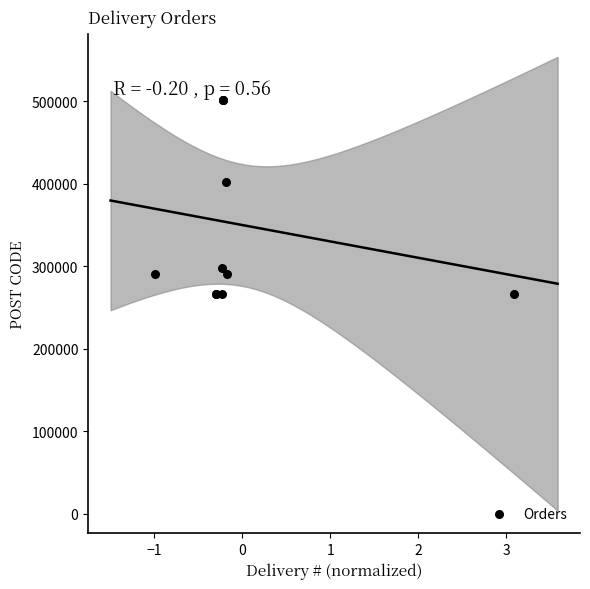

What Y value in the scatter plot is closest to 383954?

401569.0